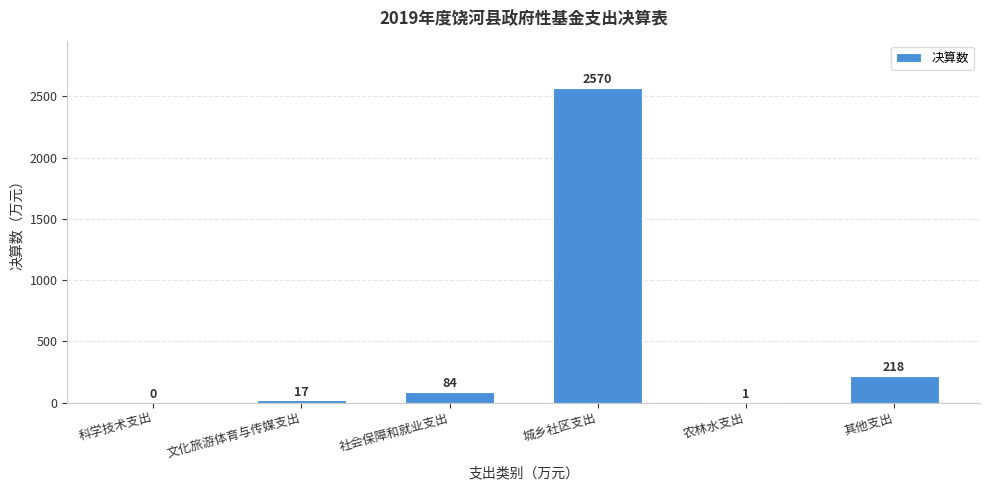

Reading left to right, what are all the values shown in this chart?

科学技术支出=0	文化旅游体育与传媒支出=17	社会保障和就业支出=84	城乡社区支出=2570	农林水支出=1	其他支出=218